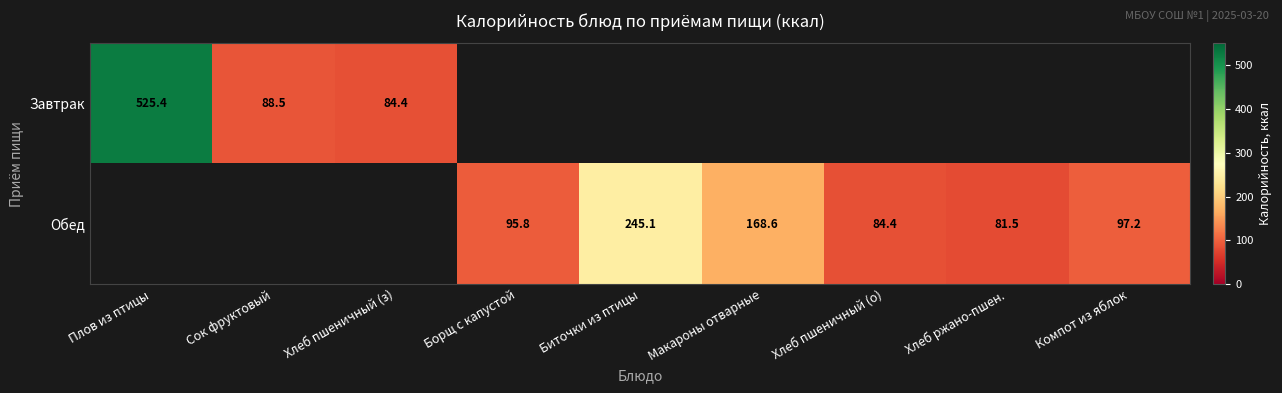

Is it true that Обед equals 168.6 at Макароны отварные?

True